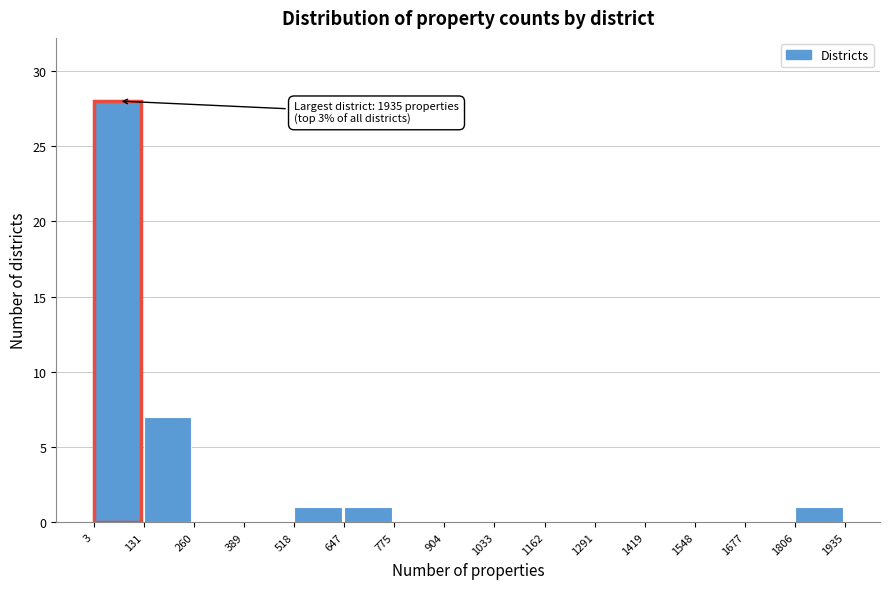

Which range on the x-axis has the tallest bar?

3 to 131